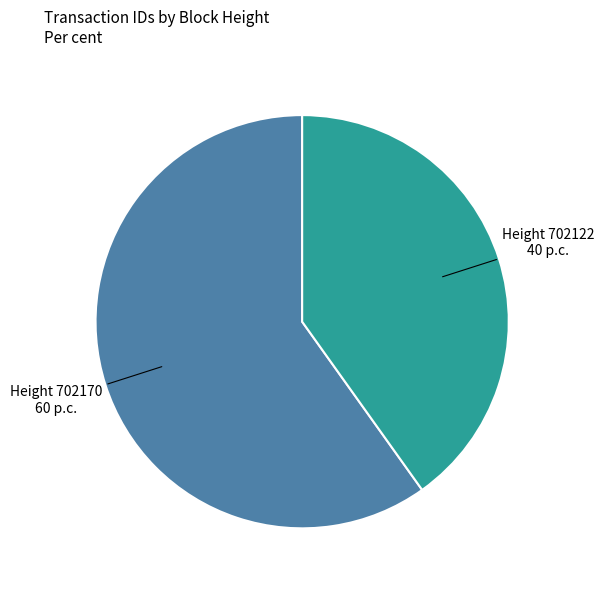

Which category has the biggest portion of the pie?

Height 702170